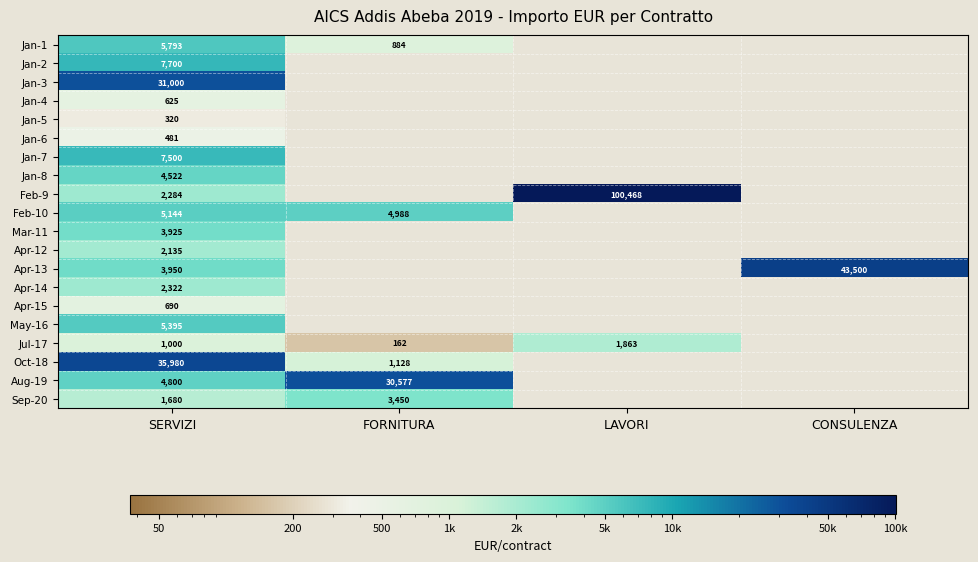

Is the value of Apr-14 at SERVIZI greater than the value of Jan-7 at SERVIZI?

No